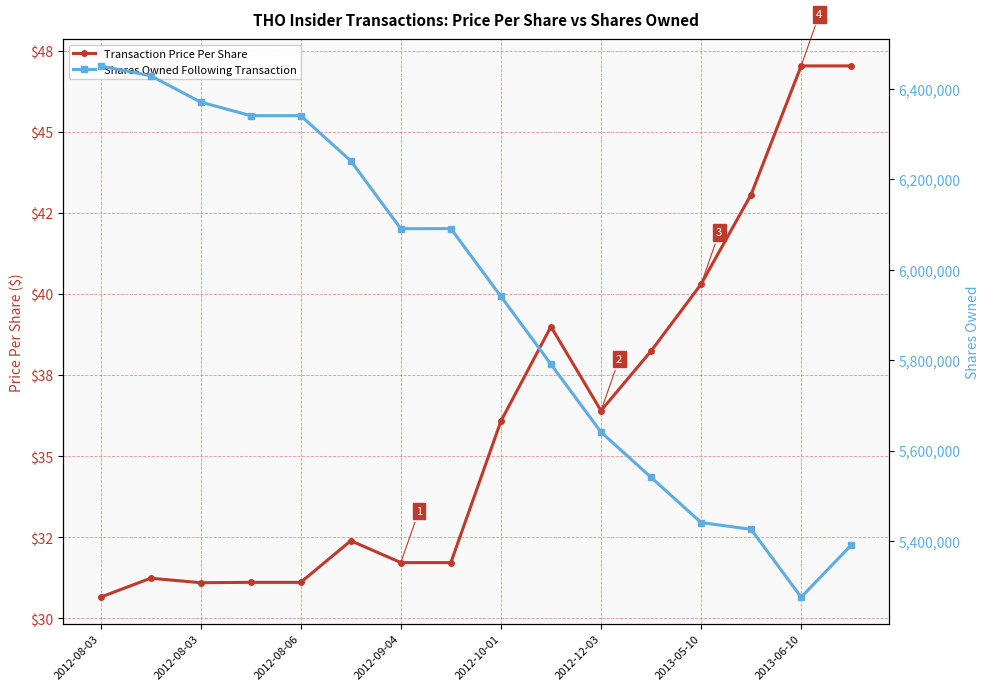

Rank the series by their maximum value, from lowest to highest.

Transaction Price Per Share, Shares Owned Following Transaction